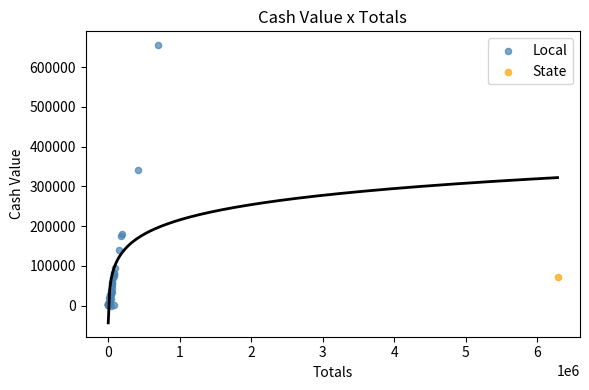

What are all the series names shown in the legend?

Local, State